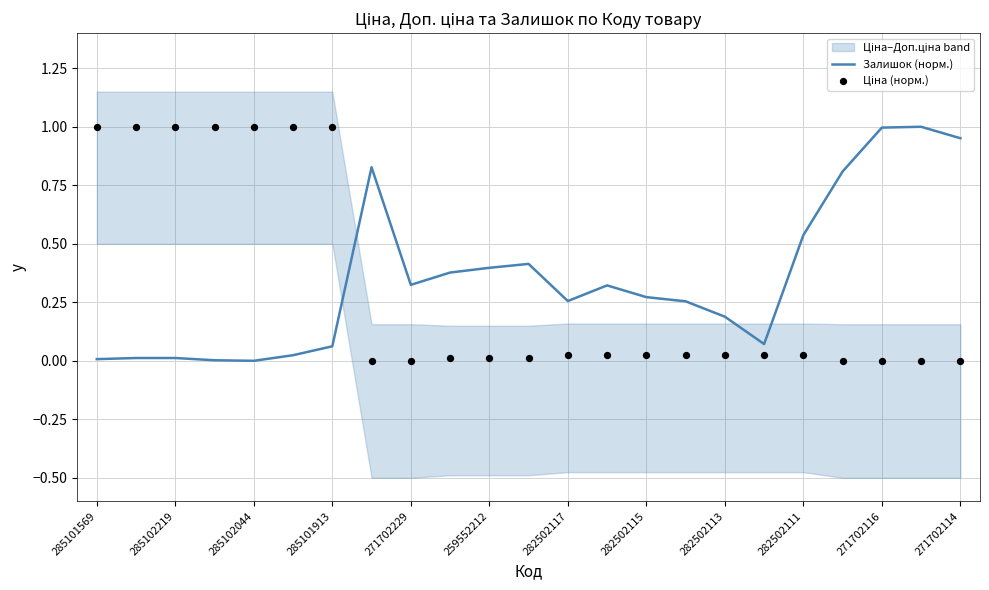

Which series contains the highest Y value?

Залишок (норм.)